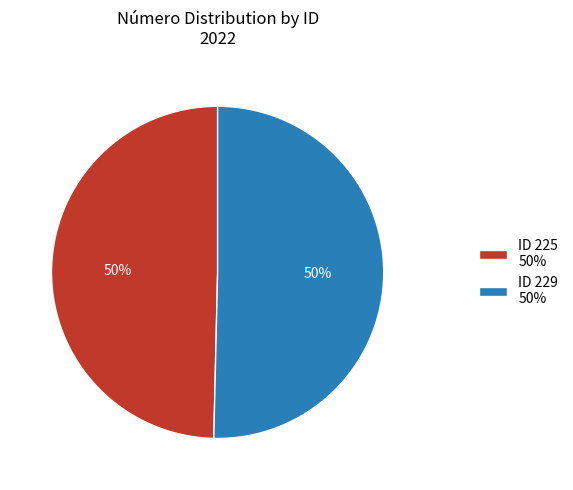

Is the sum of ID 225 50% and ID 229 50% greater than half?

Yes